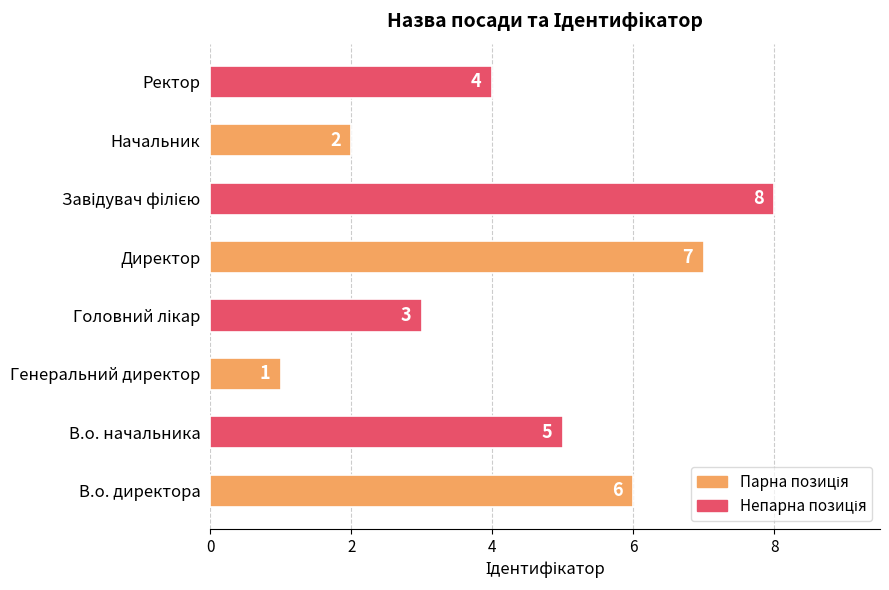

Count the values in the range 3 to 7.

5